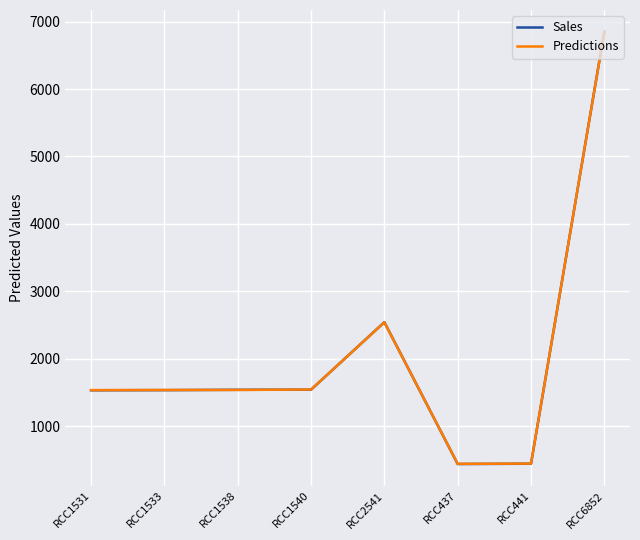

How many distinct data groups are displayed?

2